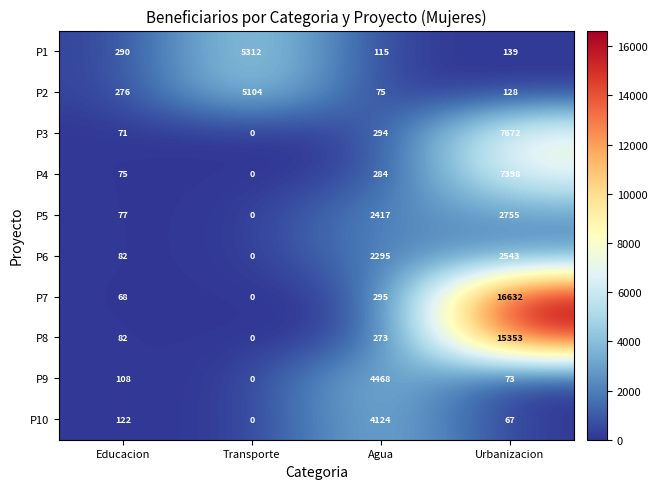

What is the maximum value for P9?

4468